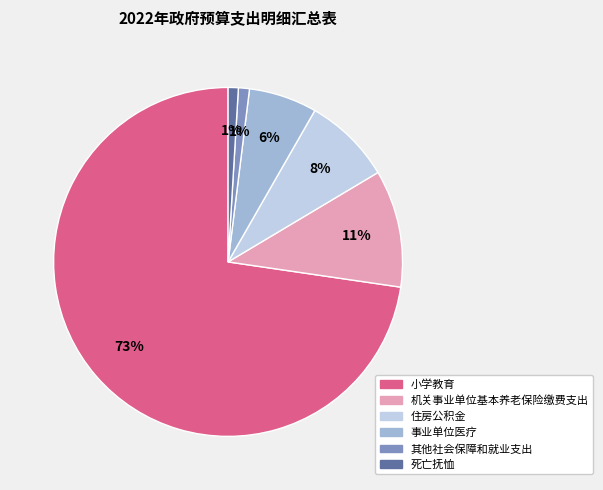

Do 小学教育 and 事业单位医疗 together represent more than half of the pie?

Yes